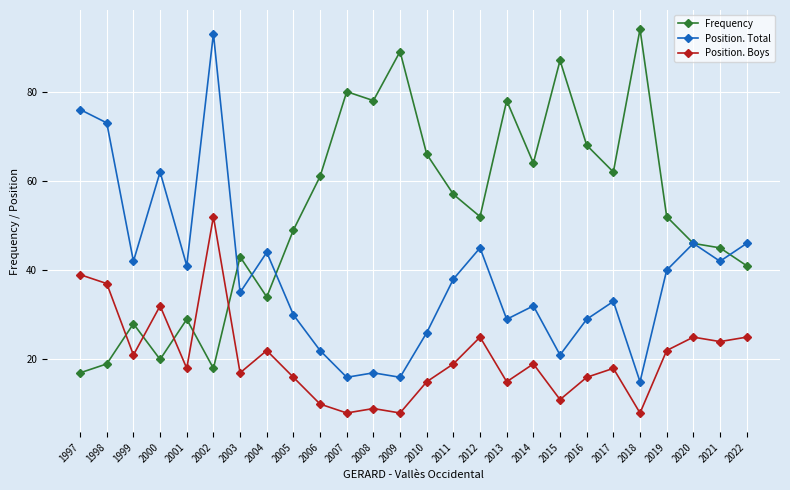

Reading left to right, list all the values displayed in this chart.

Frequency: 17	19	28	20	29	18	43	34	49	61	80	78	89	66	57	52	78	64	87	68	62	94	52	46	45	41
Position. Total: 76	73	42	62	41	93	35	44	30	22	16	17	16	26	38	45	29	32	21	29	33	15	40	46	42	46
Position. Boys: 39	37	21	32	18	52	17	22	16	10	8	9	8	15	19	25	15	19	11	16	18	8	22	25	24	25